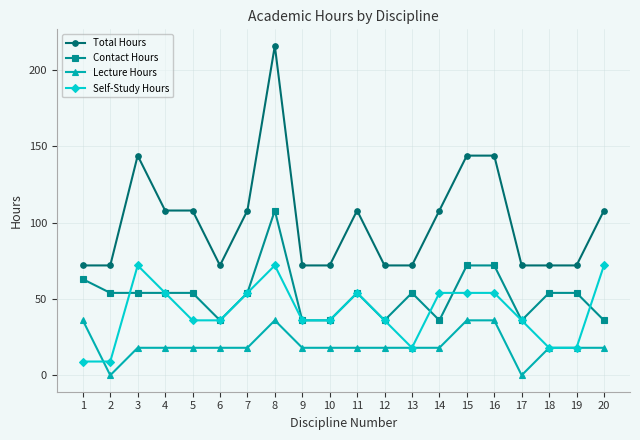

True or false: Contact Hours and Total Hours cross at least once.

False